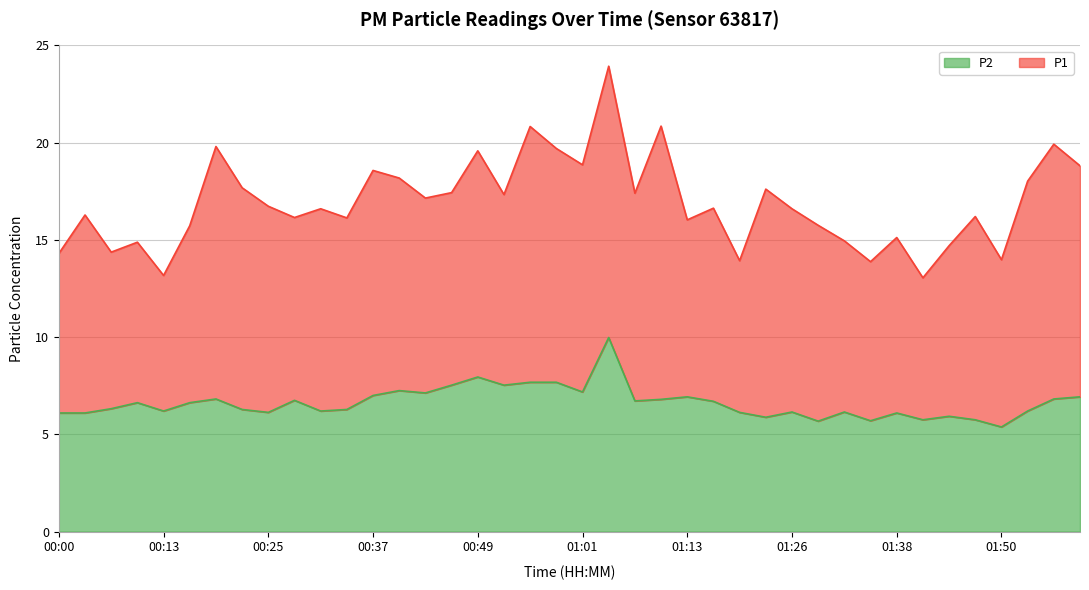

What is the difference between the maximum and minimum values?

4.6